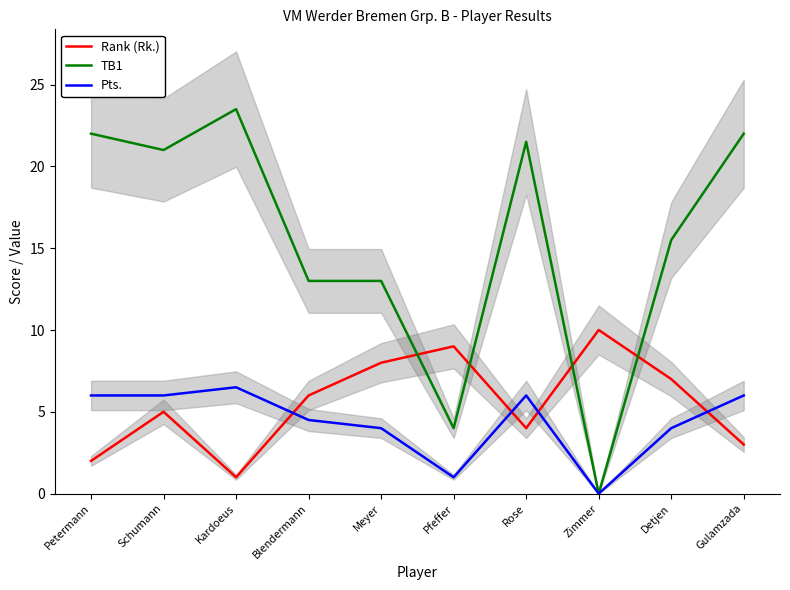

How many series are shown in this chart?

3